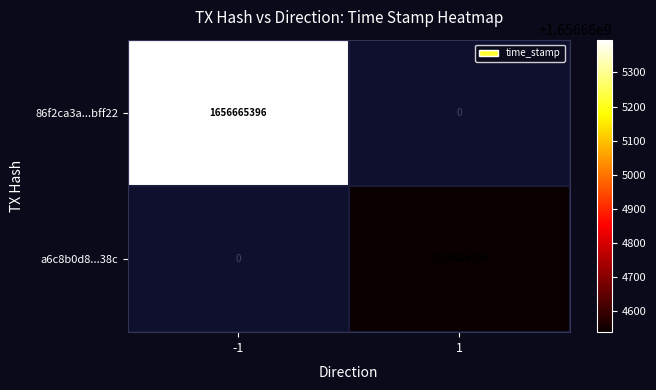

List the series in order of their peak value, highest first.

86f2ca3a277a0aac7981e1c154bf1c7109bff22, a6c8b0d89fada92642a278259023105077f538c